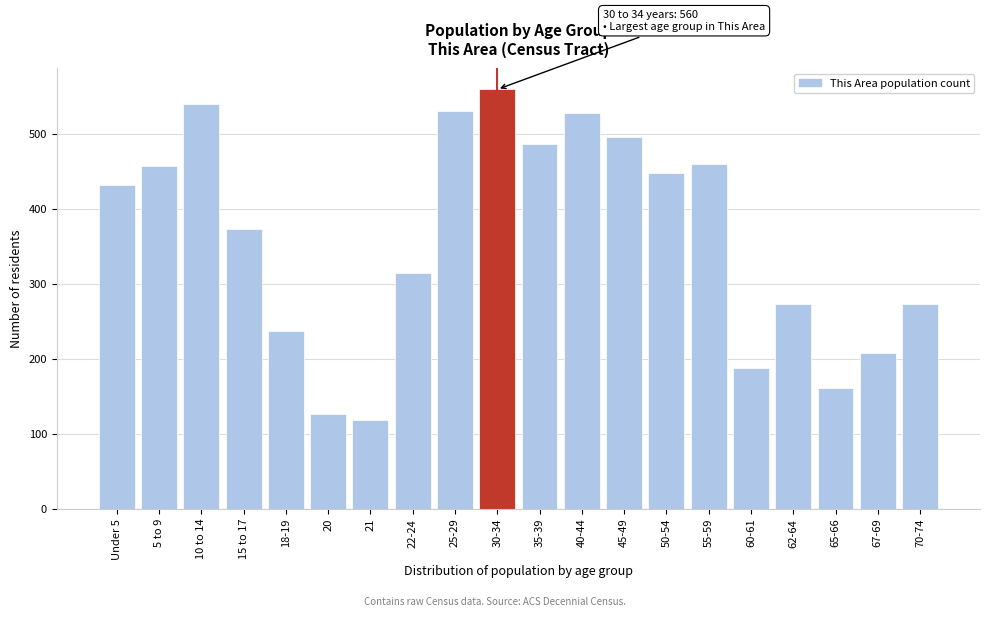

What is the minimum value shown in the chart?

118